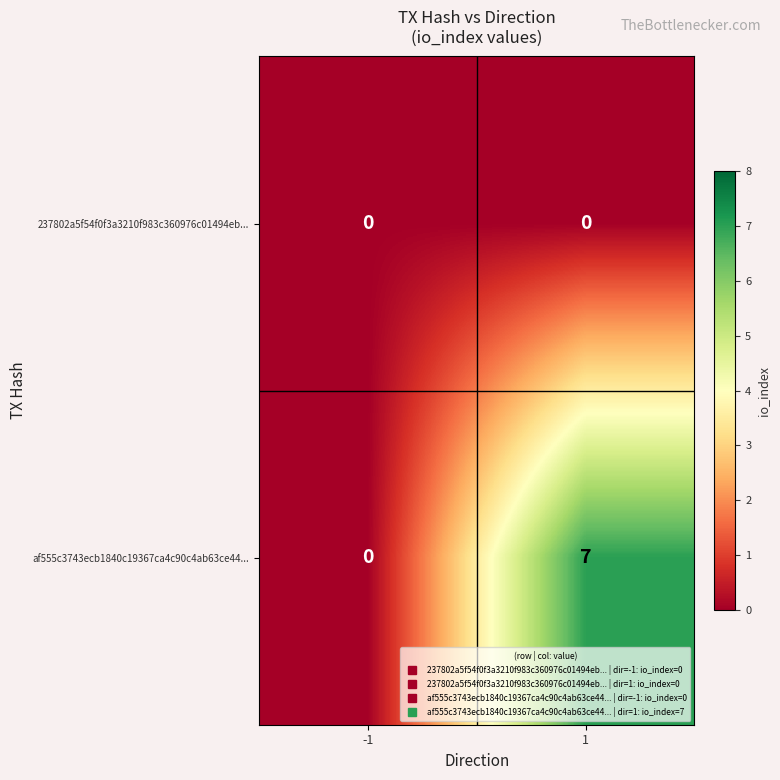

List the series in order of their peak value, lowest first.

237802a5f54f0f3a3210f983c360976c01494eb..., af555c3743ecb1840c19367ca4c90c4ab63ce44...